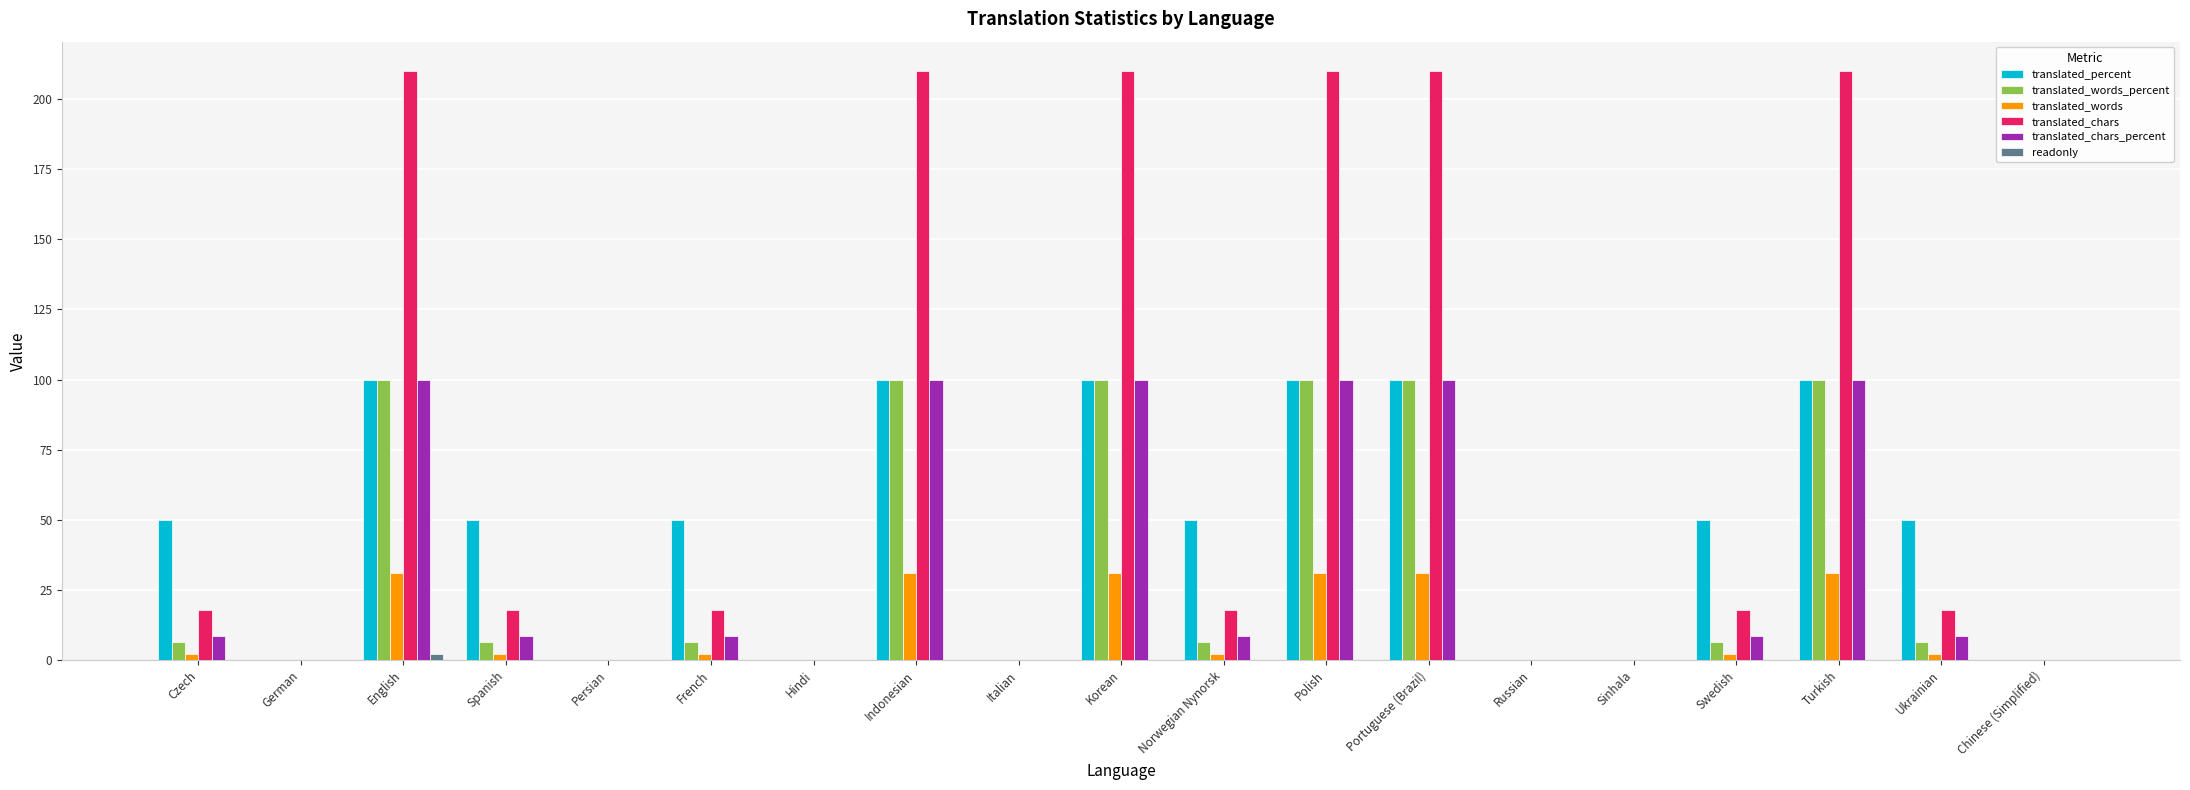

What is the greatest value displayed?

210.0